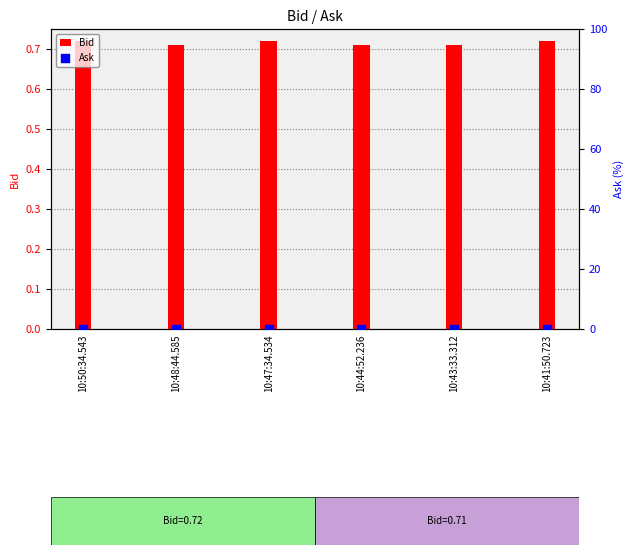

What is the total value across all series at 10:41:50.723?

0.7